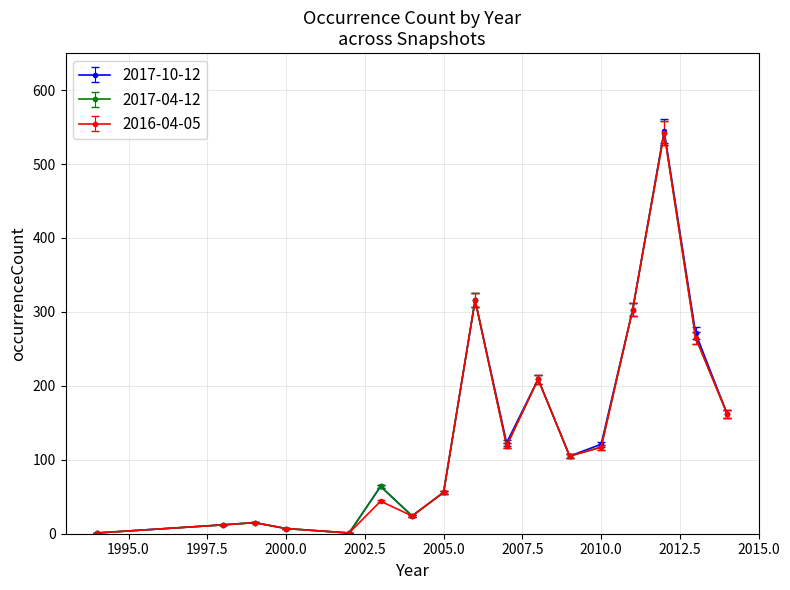

What is the value of the 2017-10-12 point at the 3rd from the left?

15